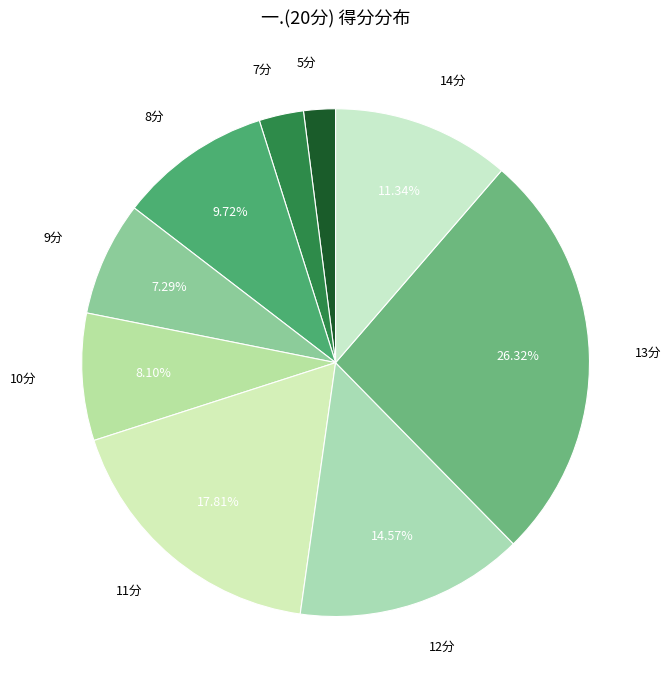

How many segments does this pie chart have?

9